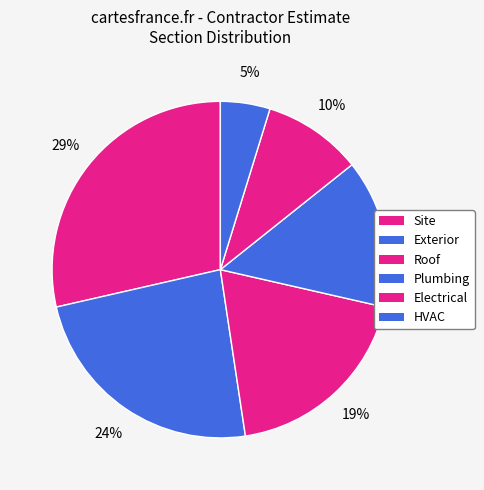

How many segments does this pie chart have?

6